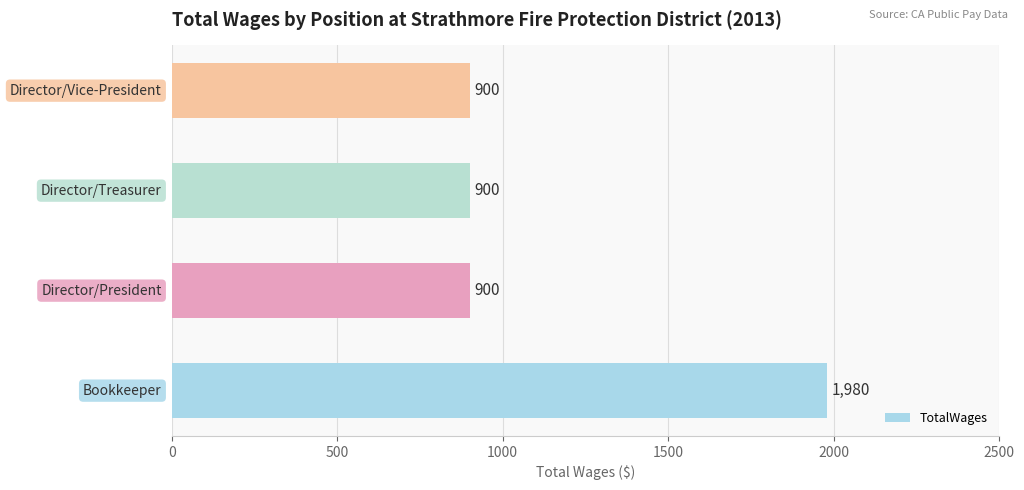

What is the smallest value displayed?

900